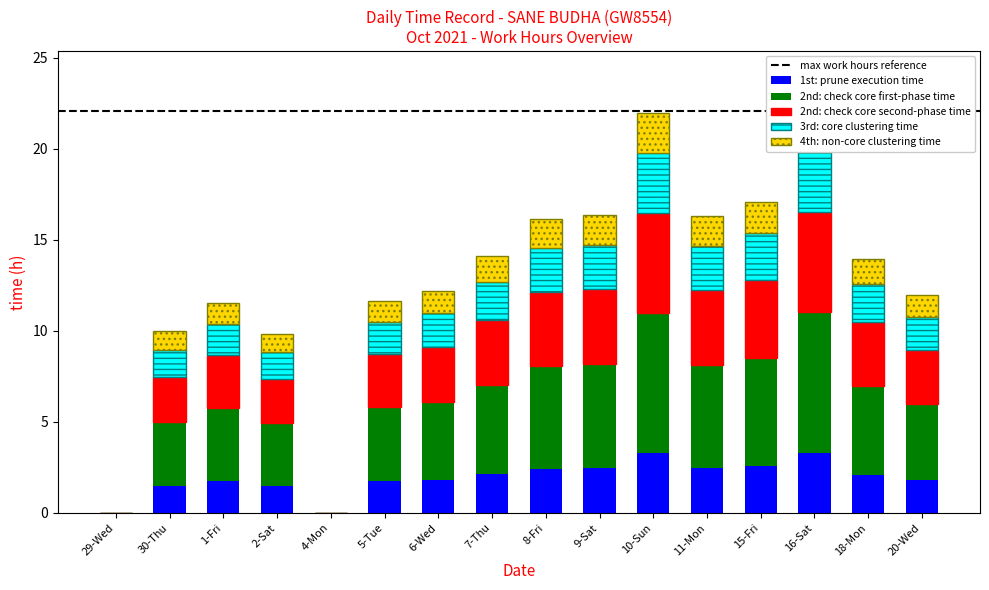

What is the change in value from 2-Sat to 5-Tue?

+0.3